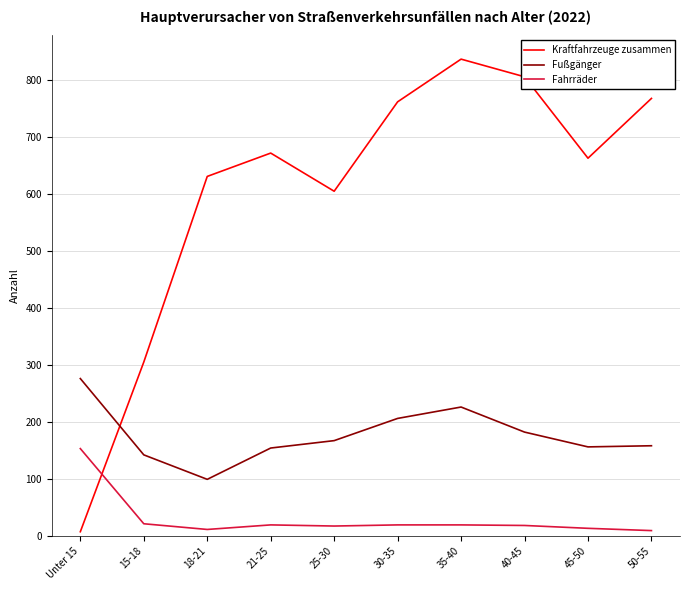

Which series has the largest total across all categories?

Kraftfahrzeuge zusammen